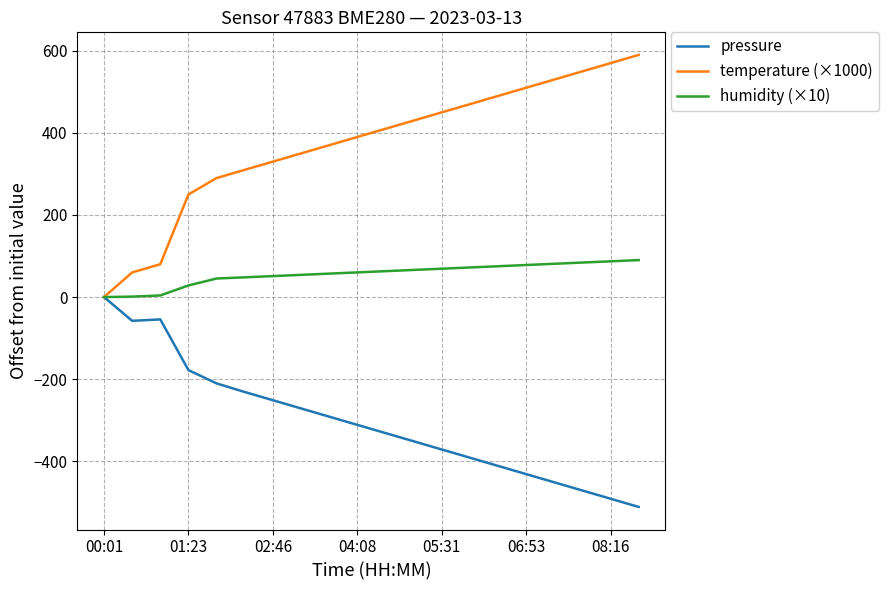

Does the chart have visible grid lines?

Yes